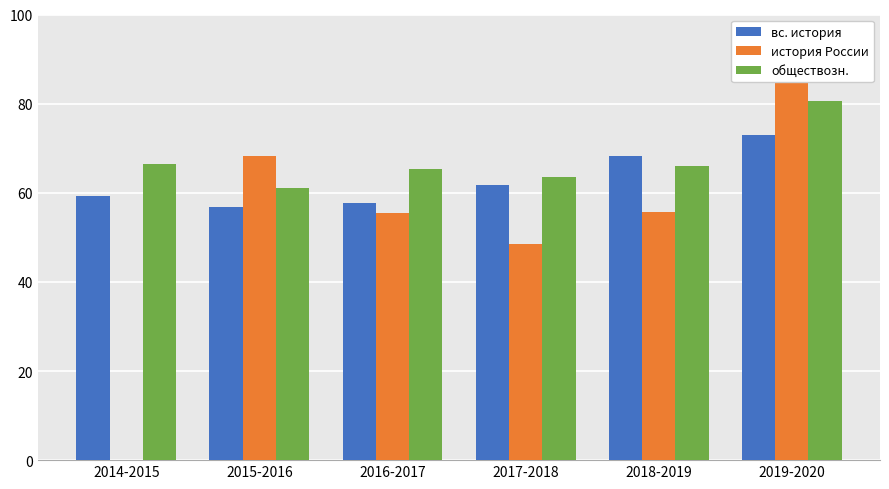

How many values in история России are above zero?

5